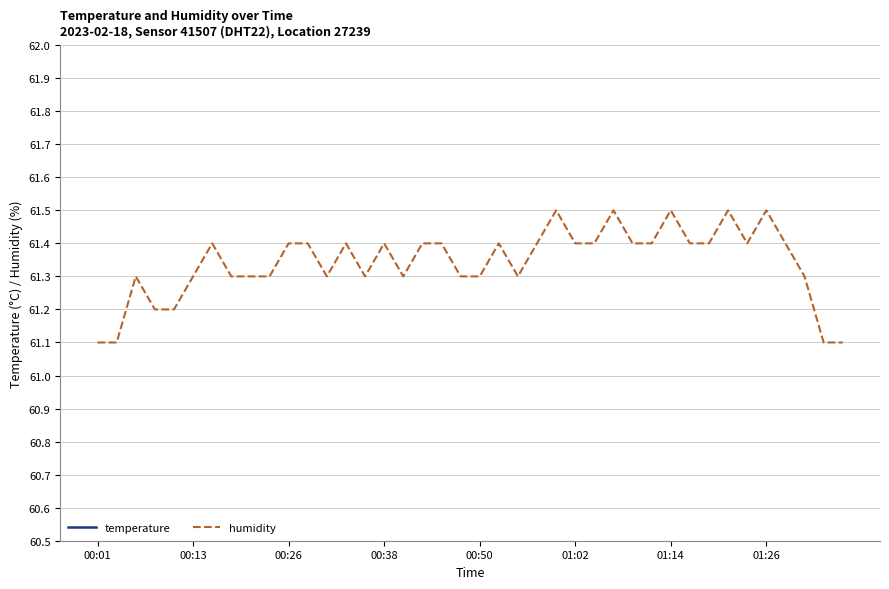

Reading left to right, transcribe all the data shown in this chart.

temperature: 16.9	16.8	16.8	16.8	16.8	16.8	16.8	16.8	16.8	16.8	16.9	16.9	16.8	16.9	16.9	16.9	16.8	16.9	16.8	16.8	16.8	16.9	16.8	16.8	16.9	16.8	16.8	16.8	16.8	16.8	16.8	16.8	16.8	16.8	16.8	16.8	16.9	16.8	16.8	16.8
humidity: 61.1	61.1	61.3	61.2	61.2	61.3	61.4	61.3	61.3	61.3	61.4	61.4	61.3	61.4	61.3	61.4	61.3	61.4	61.4	61.3	61.3	61.4	61.3	61.4	61.5	61.4	61.4	61.5	61.4	61.4	61.5	61.4	61.4	61.5	61.4	61.5	61.4	61.3	61.1	61.1